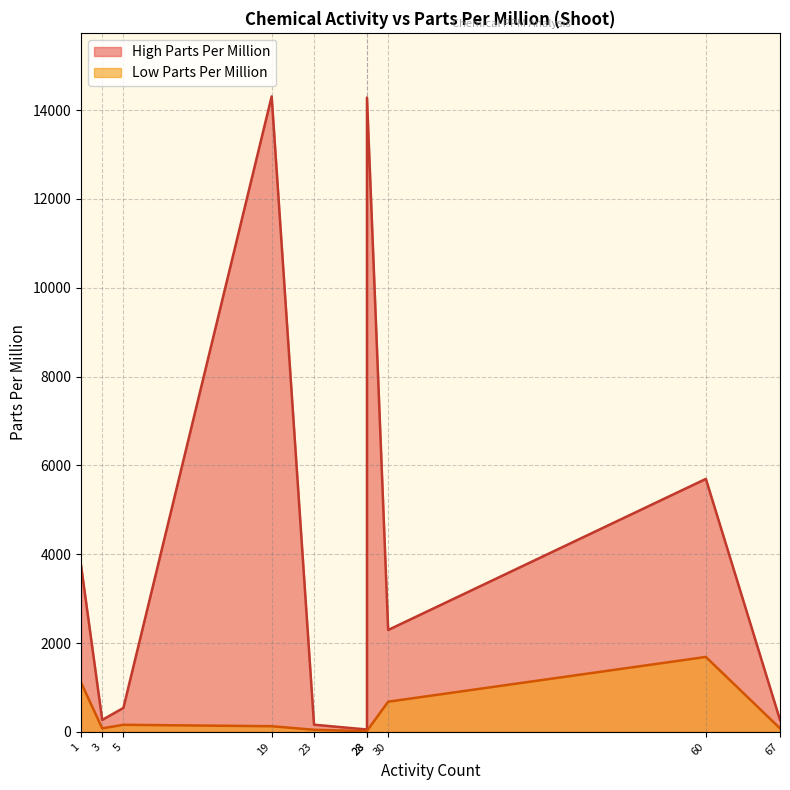

At how many categories does at least one series exceed 1295?

5